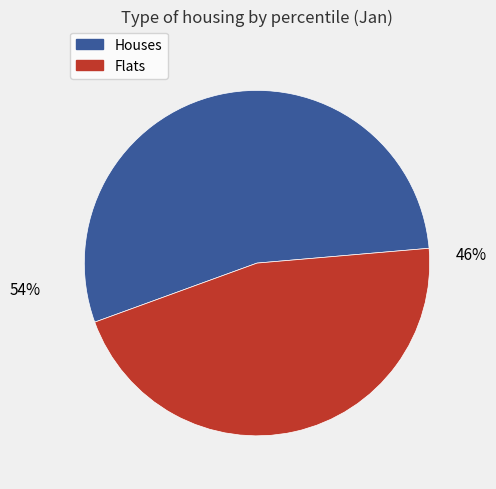

Is there any slice that represents more than half of the pie?

Yes